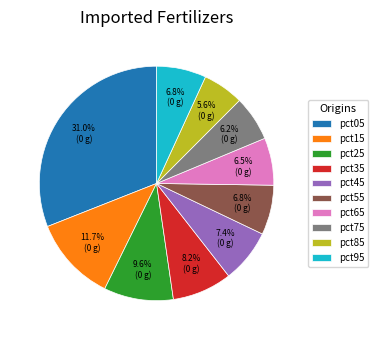

To the nearest percent, what is the combined percentage of pct05 and pct75?

37%